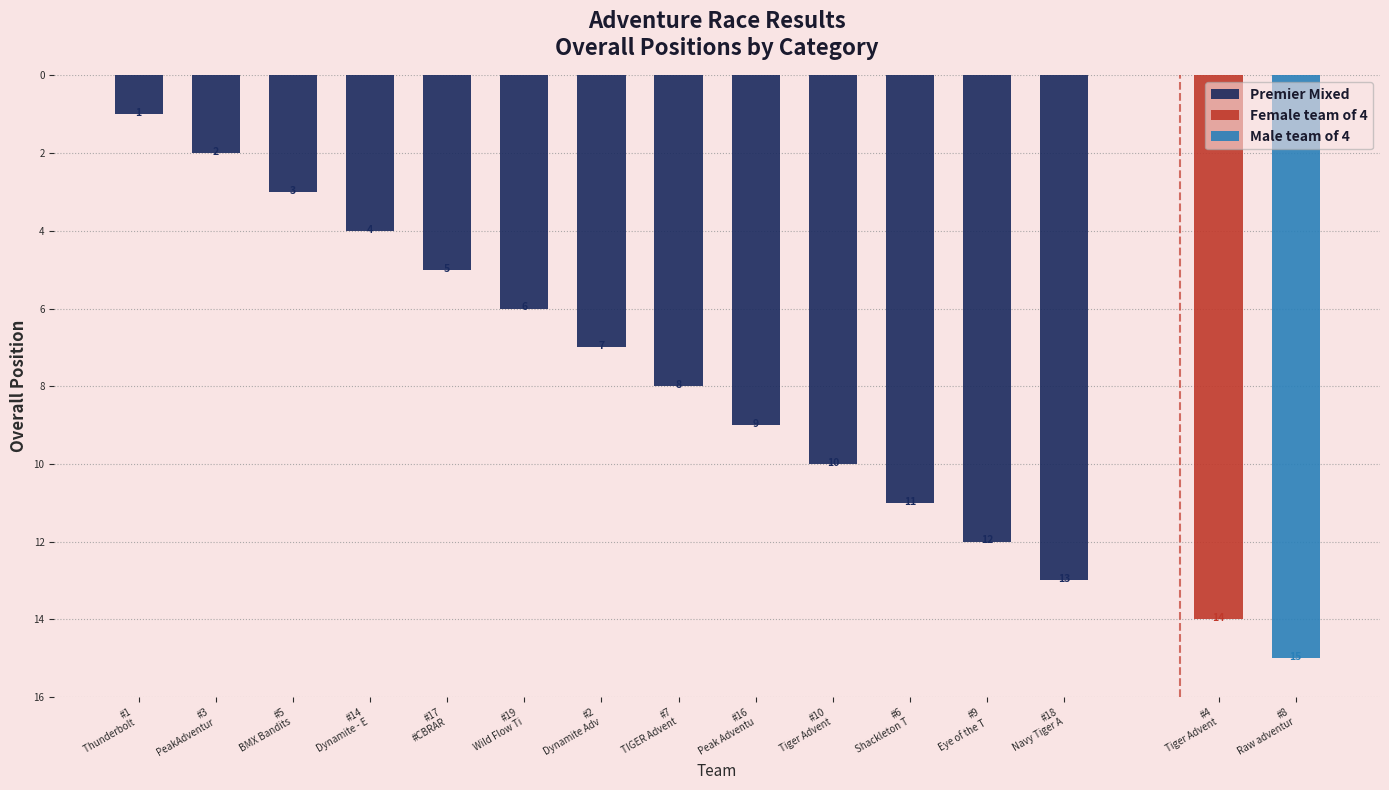

What is the label of the 1st bar from the right?

#18
Navy Tiger A